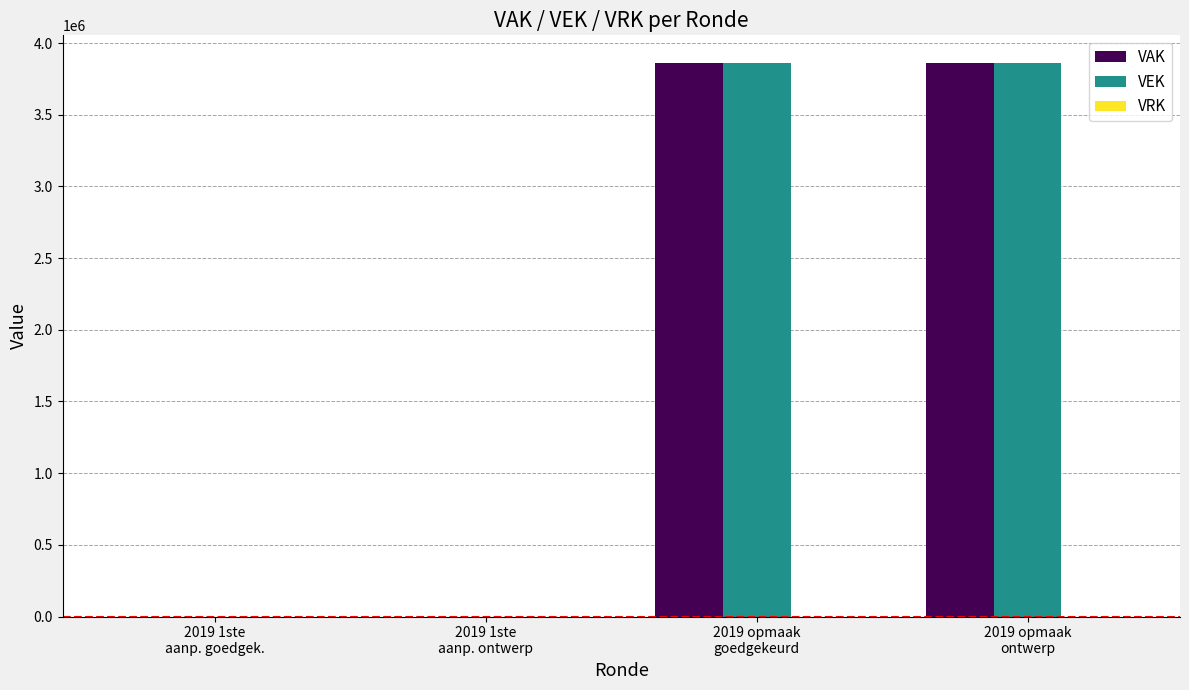

How many series are shown in this chart?

2